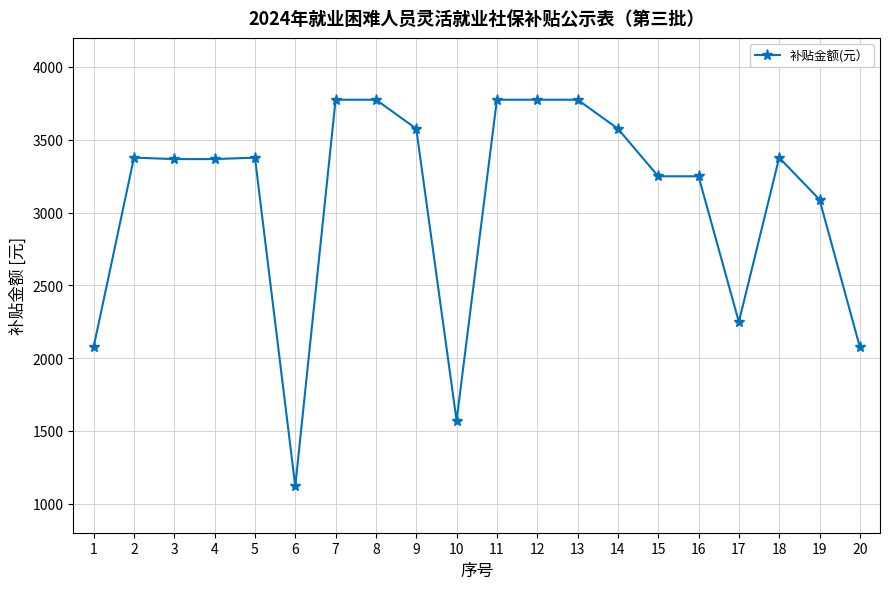

The chart shows a value of 2488.9 at 10. True or false?

False